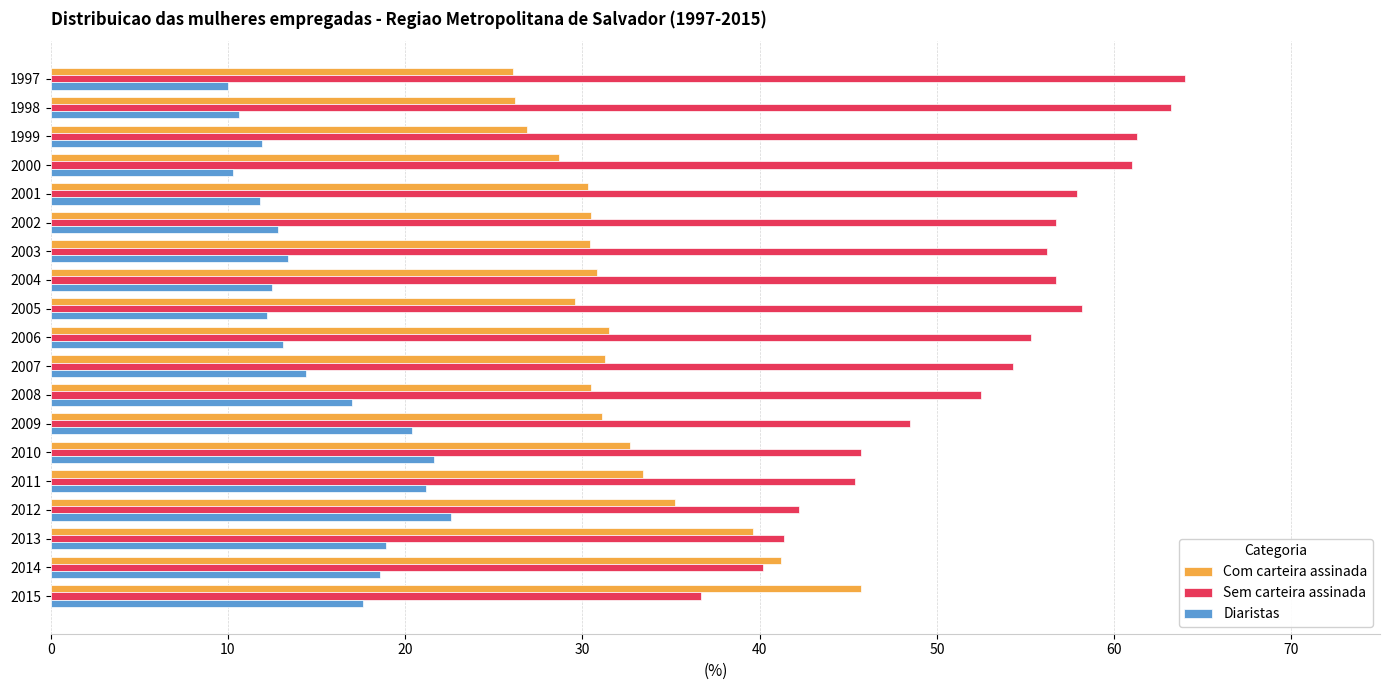

Count the number of data series in this chart.

3